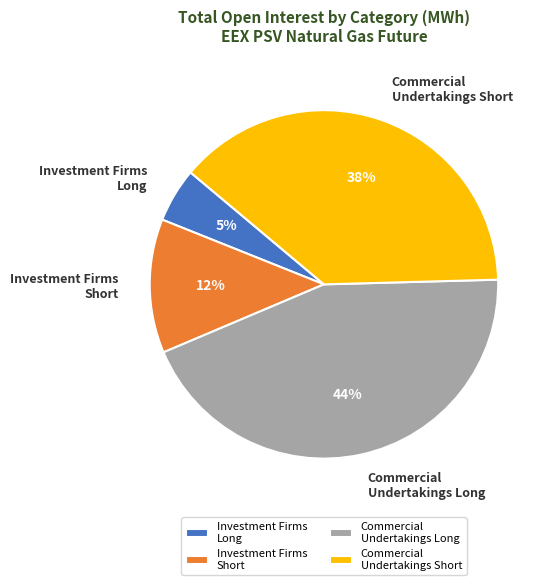

Between Commercial Undertakings Long and Commercial Undertakings Short, which is larger?

Commercial Undertakings Long